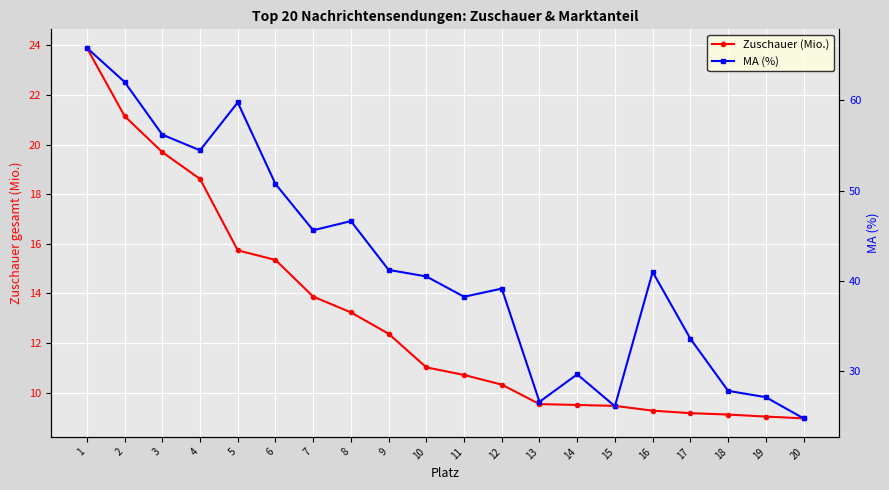

What is the total value across all series at 1?

89.7